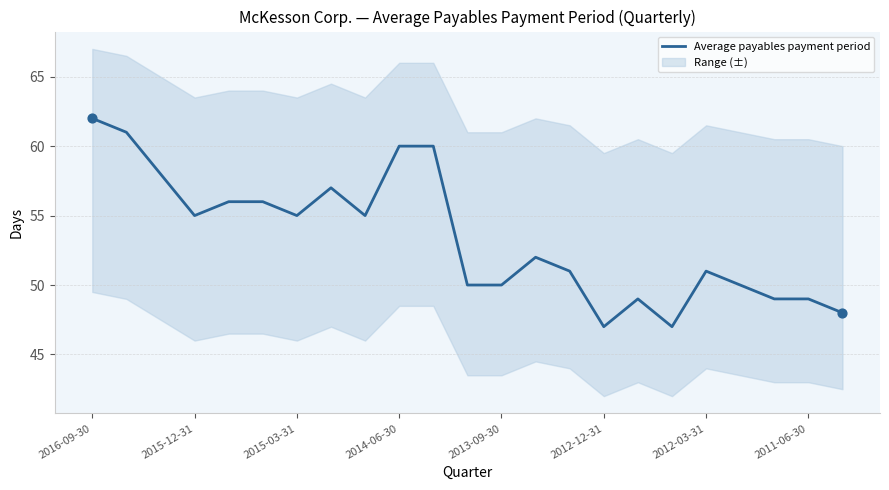

Which category has the highest value in the Average payables payment period series?

2016-09-30